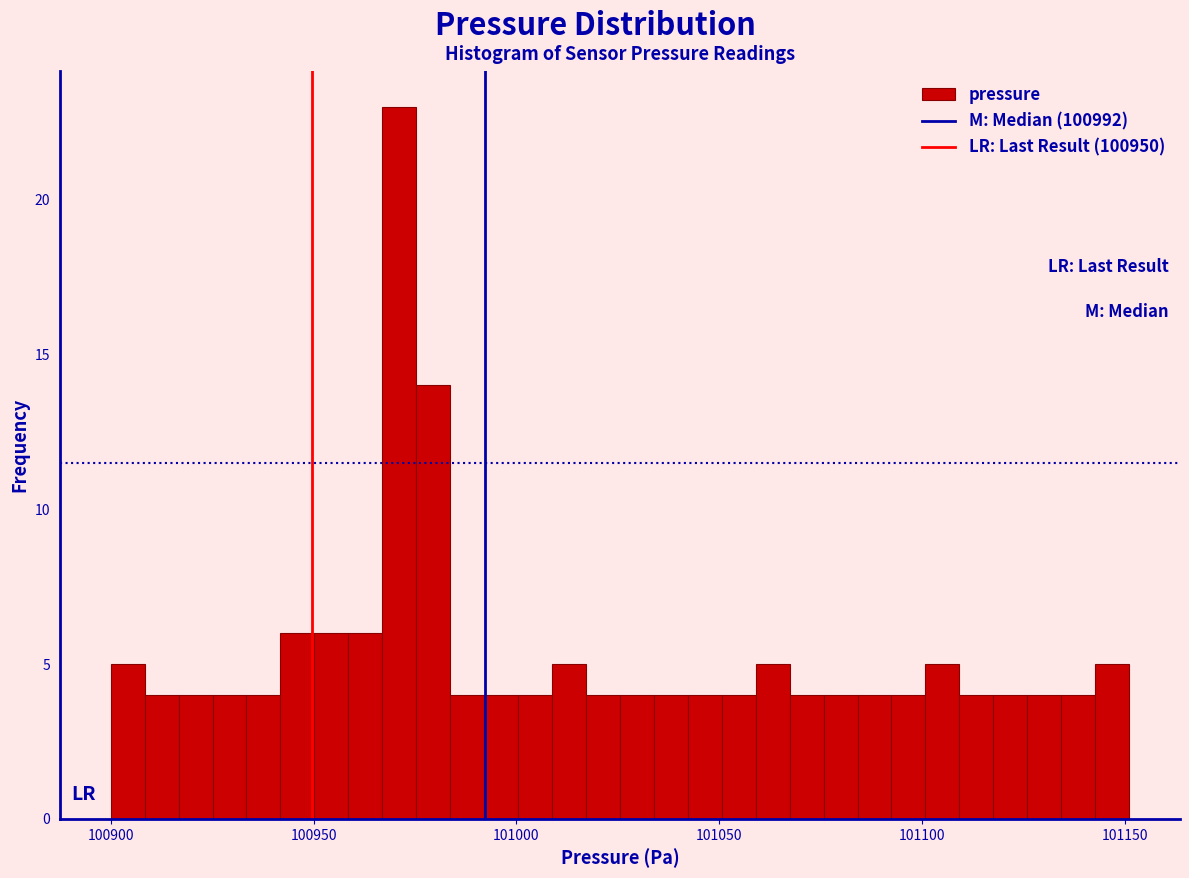

Around what value on the x-axis is the tallest bar? Give the approximate position of its centre, as read against the axis.

100970